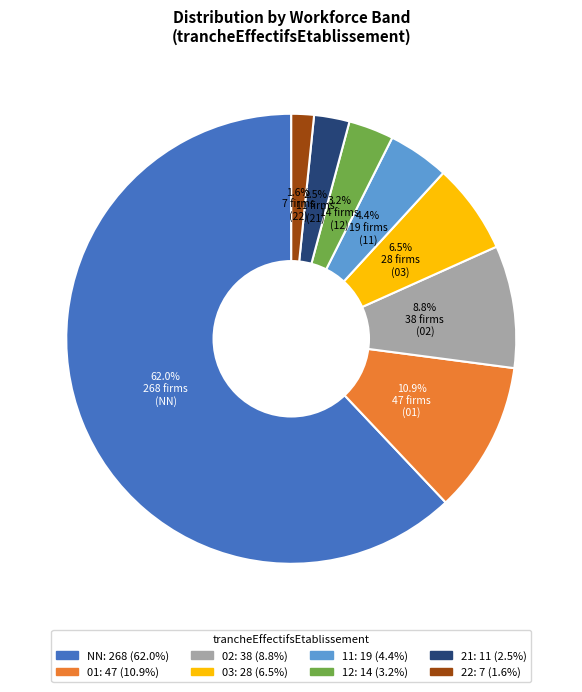

To the nearest percent, what is the difference between the largest and smallest slice percentages?

60%